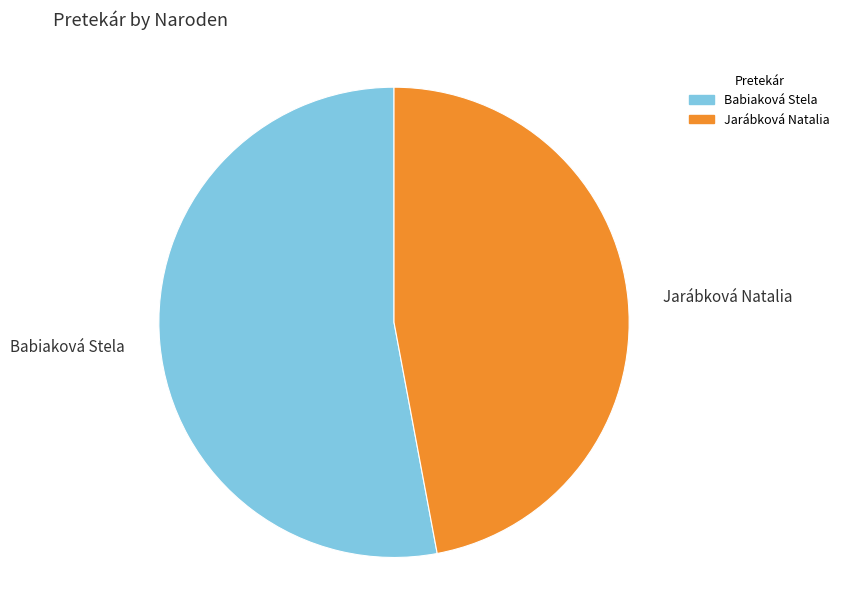

Is the sum of Babiaková Stela and Jarábková Natalia greater than half?

Yes